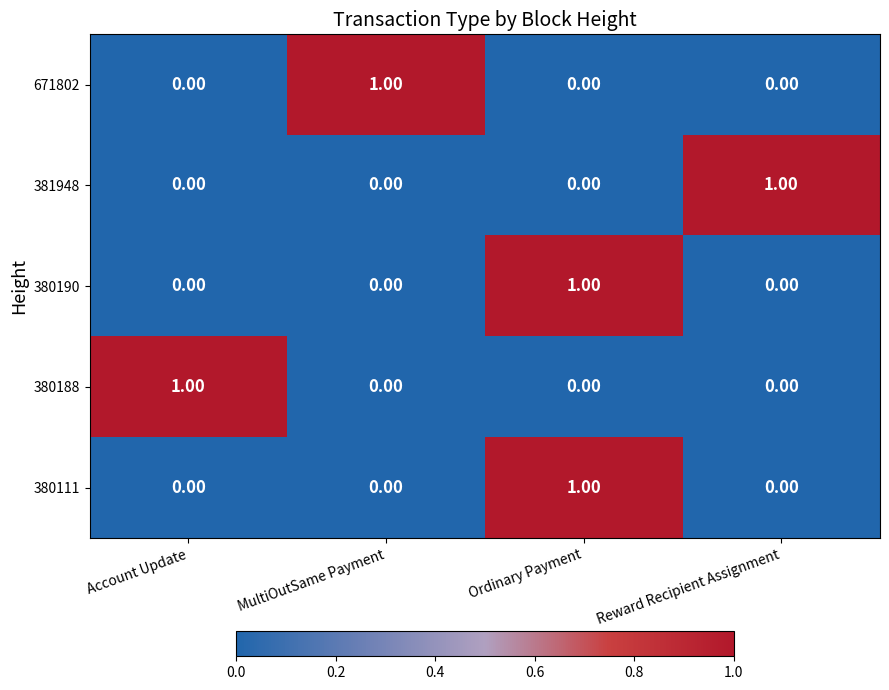

At which category is the sum across all series the highest?

Ordinary Payment